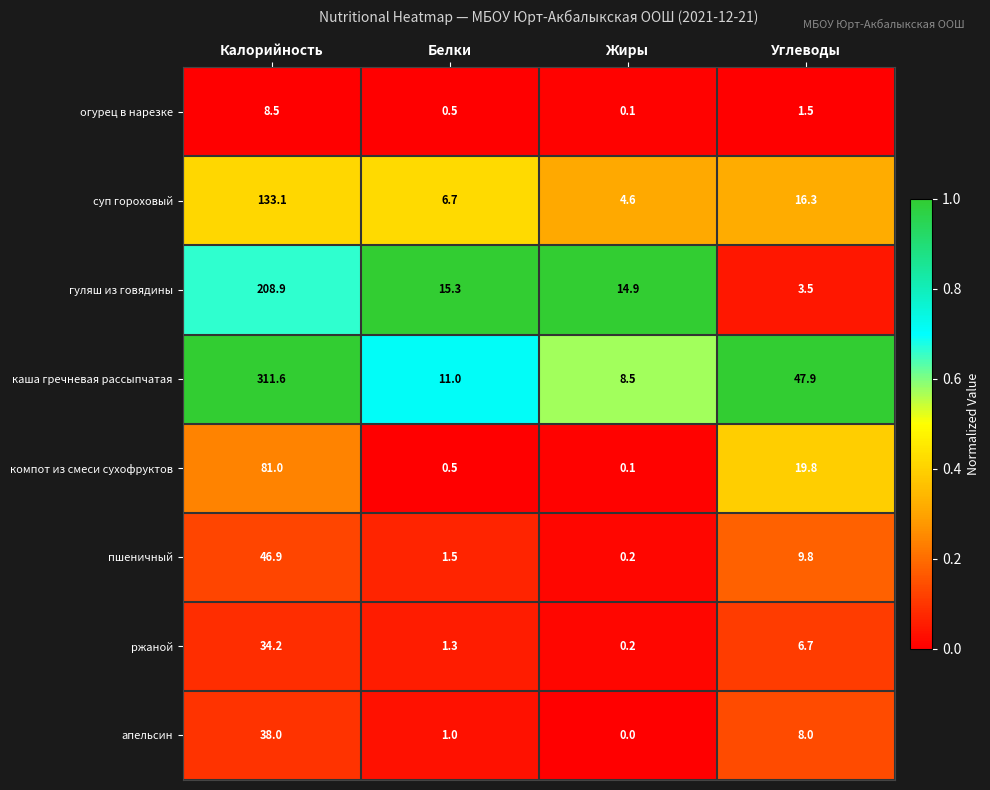

What is the total value across all series at Углеводы?

113.5